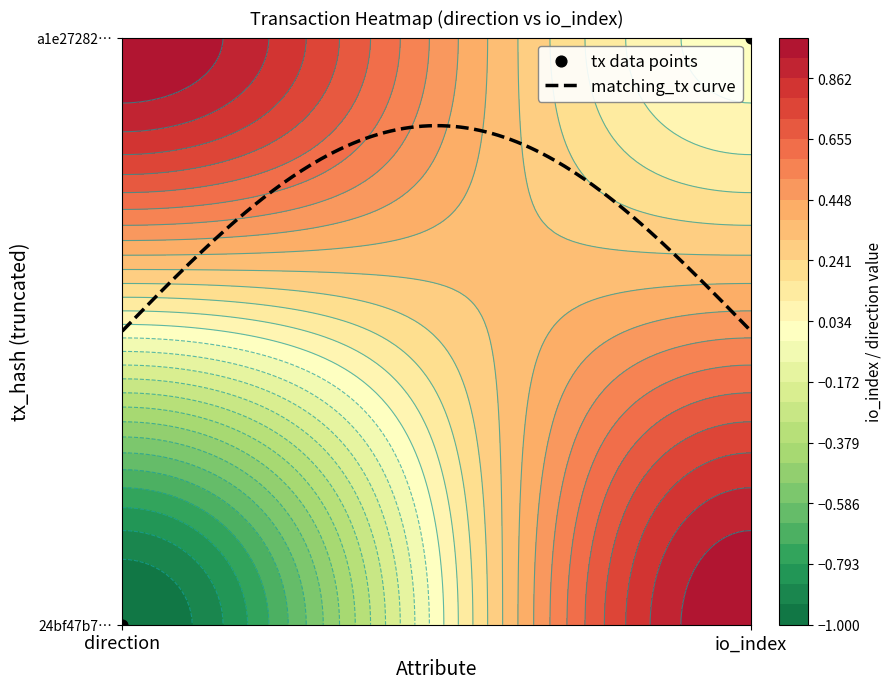

What is the greatest value displayed?

1